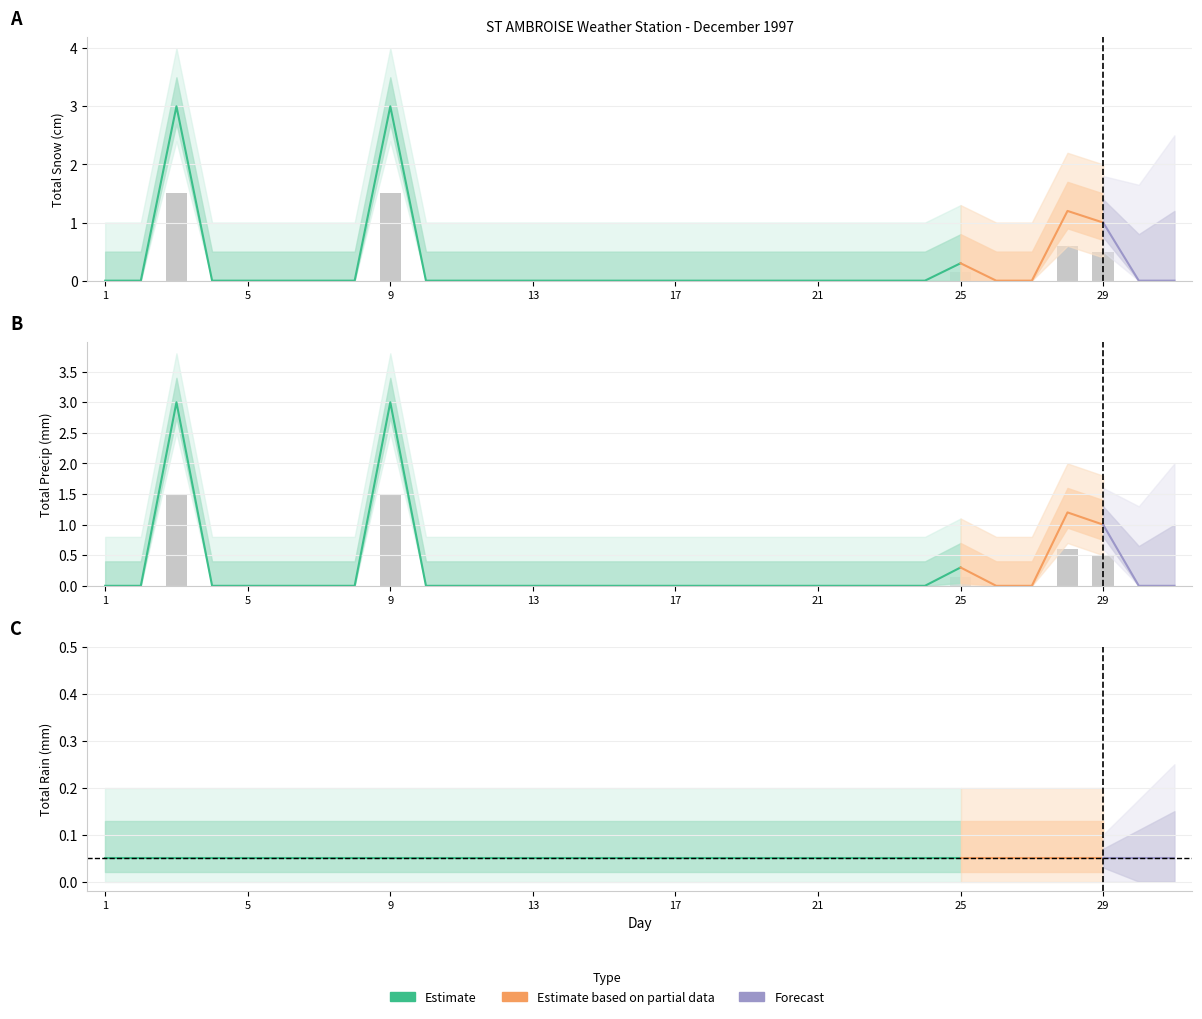

Reading left to right, transcribe all the data shown in this chart.

Total Snow (cm): 1=0.0	2=0.0	3=1.5	4=0.0	5=0.0	6=0.0	7=0.0	8=0.0	9=1.5	10=0.0	11=0.0	12=0.0	13=0.0	14=0.0	15=0.0	16=0.0	17=0.0	18=0.0	19=0.0	20=0.0	21=0.0	22=0.0	23=0.0	24=0.0	25=0.1	26=0.0	27=0.0	28=0.6	29=0.5	30=0.0	31=0.0
Total Precip (mm): 1=0.0	2=0.0	3=1.5	4=0.0	5=0.0	6=0.0	7=0.0	8=0.0	9=1.5	10=0.0	11=0.0	12=0.0	13=0.0	14=0.0	15=0.0	16=0.0	17=0.0	18=0.0	19=0.0	20=0.0	21=0.0	22=0.0	23=0.0	24=0.0	25=0.1	26=0.0	27=0.0	28=0.6	29=0.5	30=0.0	31=0.0